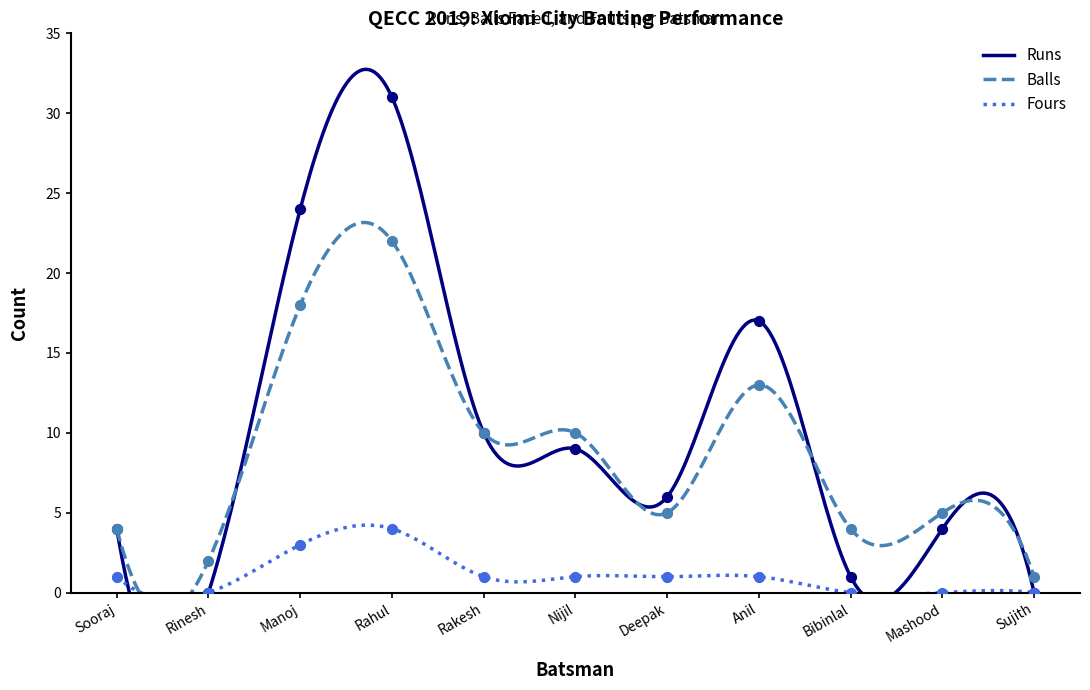

Which series reaches the maximum Y coordinate?

Runs